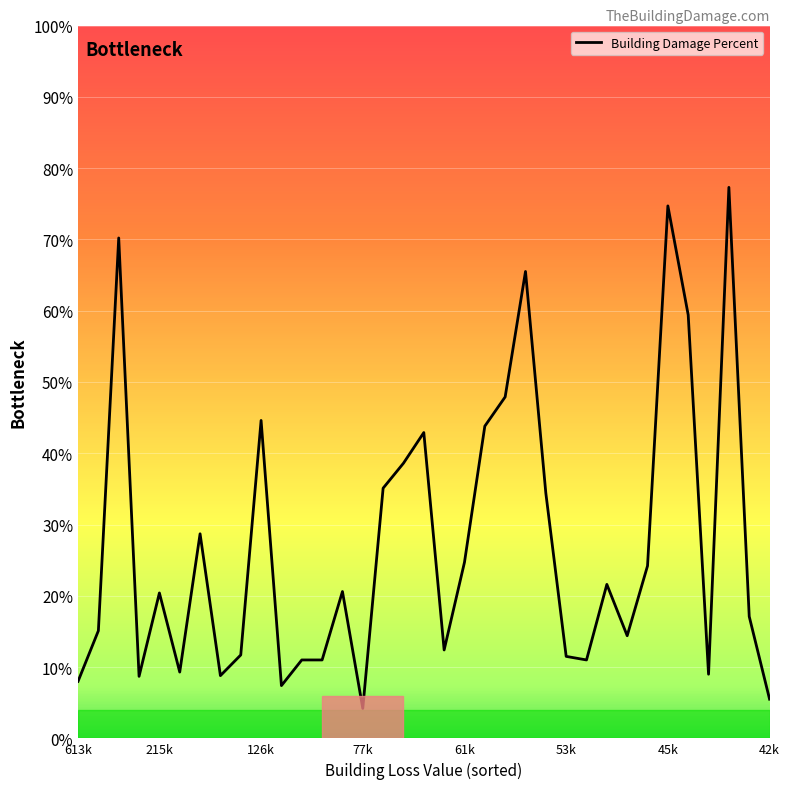

What is the greatest value displayed?

77.3